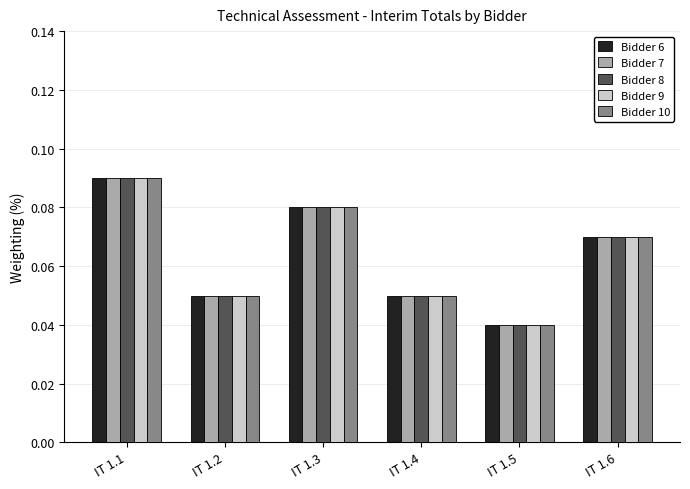

At which label is Bidder 9 closest to 0?

IT 1.5